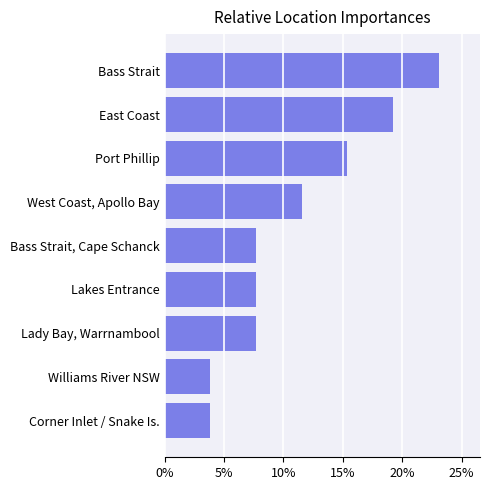

What is the difference between the maximum and minimum values?

0.2